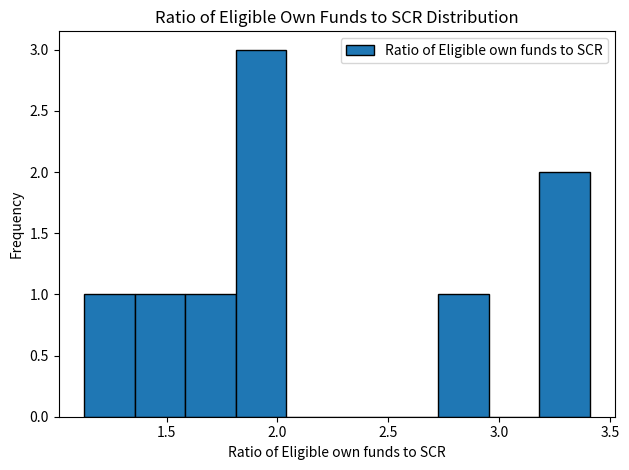

Reading left to right, list every bar in this chart as the range it spans on the x-axis followed by its height. Neither the bar edges nor the heights are printed on the chart, so give them approximately, as read against the axes.

1.15 to 1.35: 1
1.35 to 1.60: 1
1.60 to 1.80: 1
1.80 to 2.05: 3
2.05 to 2.25: 0
2.25 to 2.50: 0
2.50 to 2.70: 0
2.70 to 2.95: 1
2.95 to 3.20: 0
3.20 to 3.40: 2